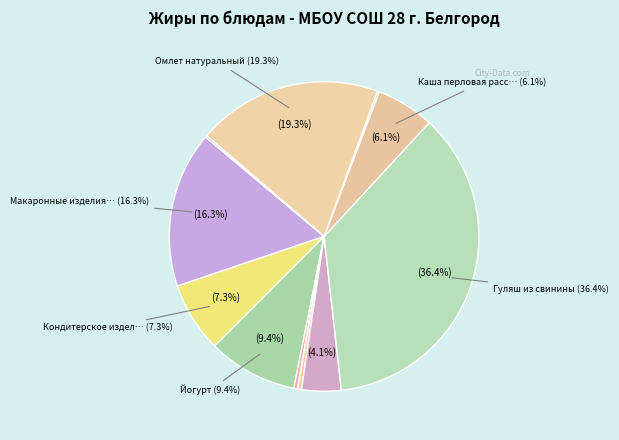

To the nearest percent, what is the combined percentage of Кондитерское изделие пром. and Суп картоф. с рисовой крупой?

11%